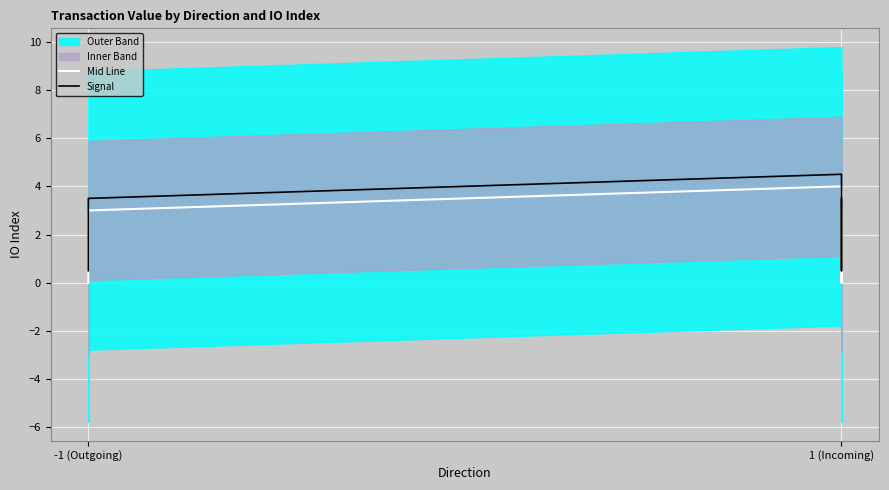

The value of Signal at -1 (Outgoing) is 0.6. True or false?

False